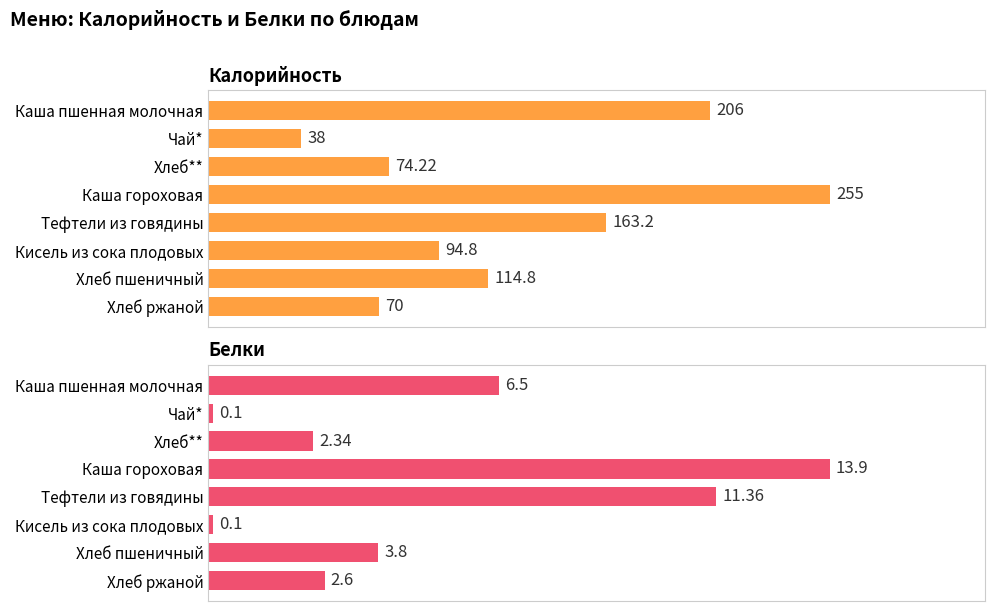

How many categories are shown in the chart?

8